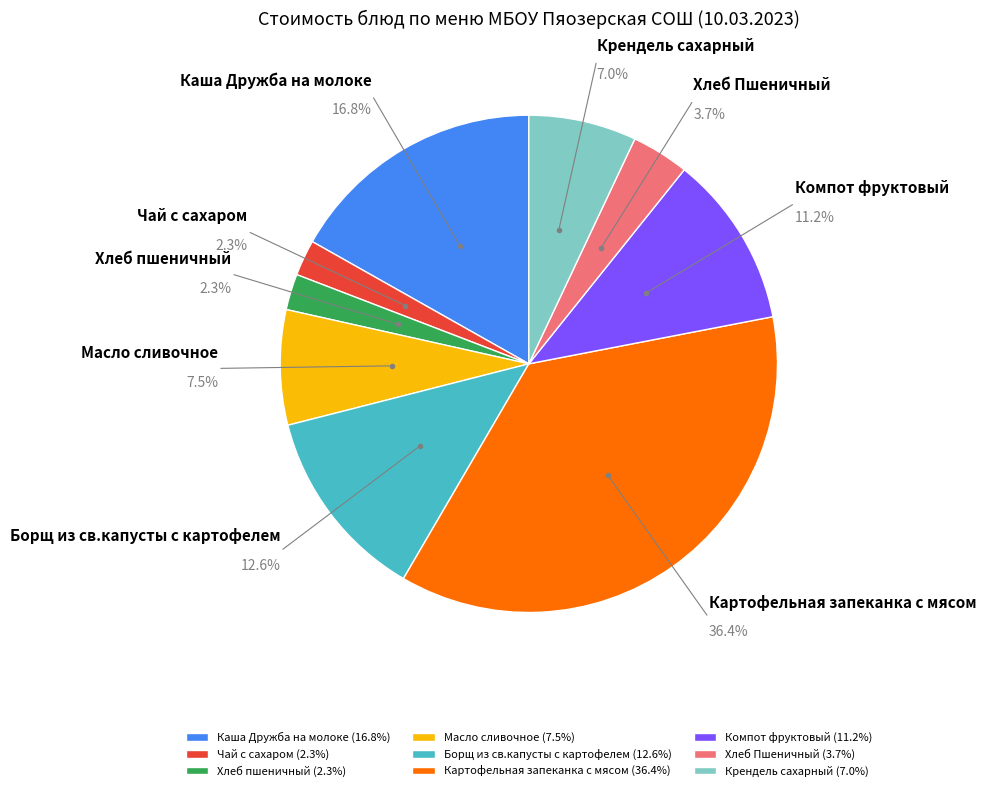

Combined, what portion of the pie is Крендель сахарный and Масло сливочное?

14.5%